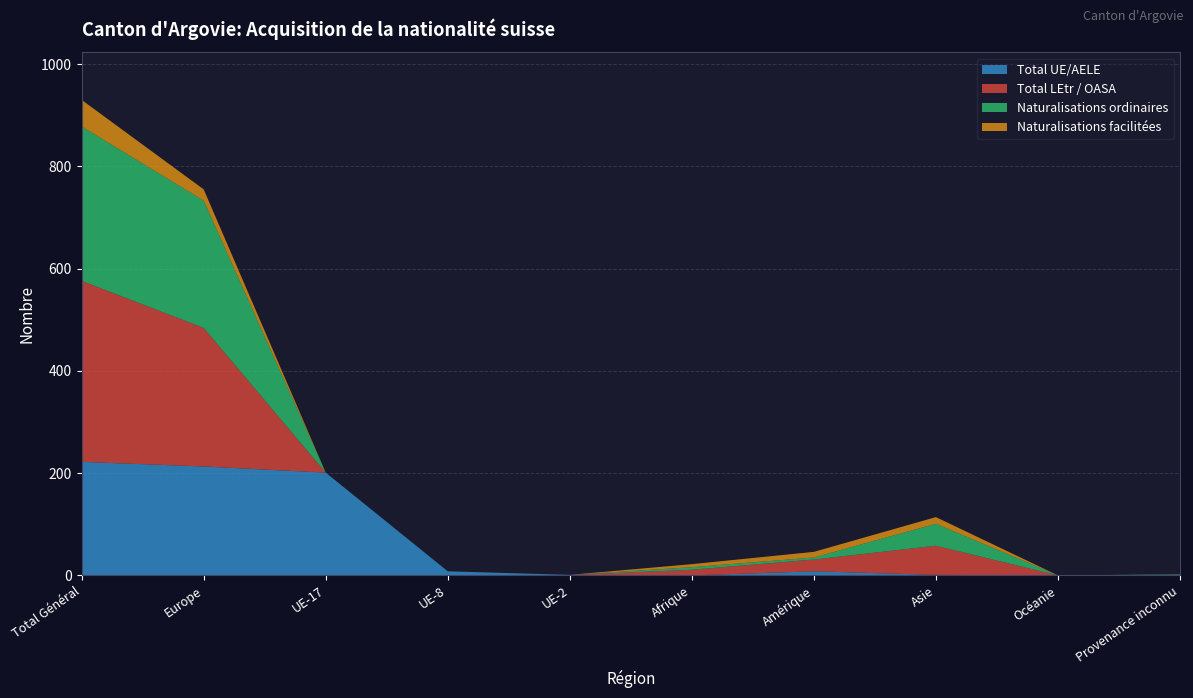

Reading left to right, extract all data points from this chart.

Total LEtr / OASA: 354	271	0	0	0	11	23	57	0	1
Naturalisations LEtr: 354	271	0	0	0	11	23	57	0	1
Total UE/AELE: 222	213	201	8	1	0	8	1	0	0
Naturalisations UE: 222	213	201	8	1	0	8	1	0	0
Naturalisations ordinaires: 302	249	0	0	0	5	4	43	0	1
Naturalisations facilitées: 52	22	0	0	0	6	11	13	0	0